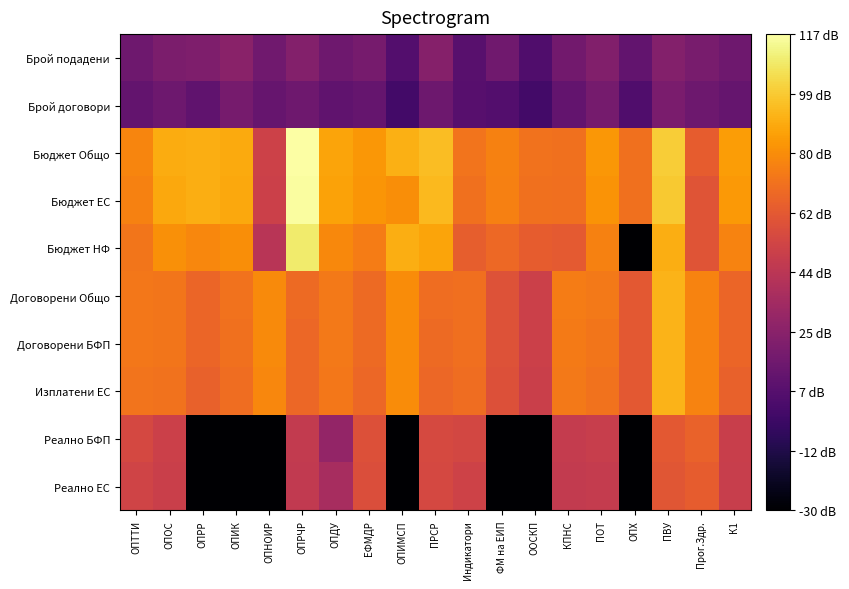

What is the minimum value shown in the chart?

-30.0